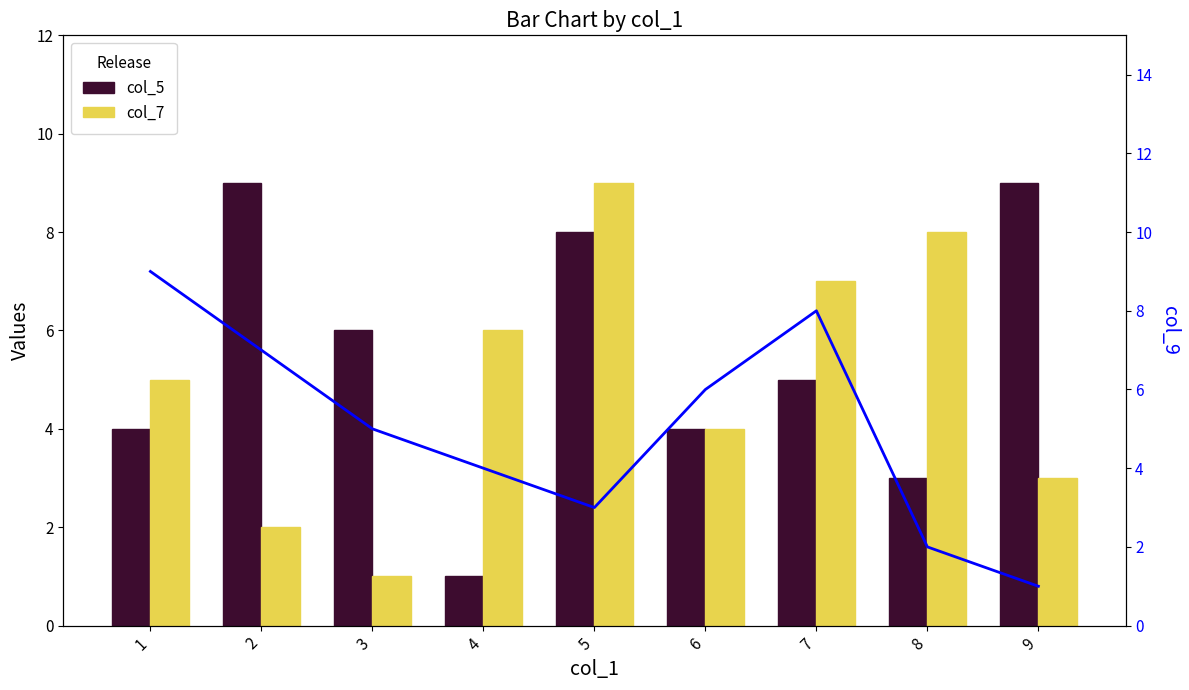

List the labels in order of col_9 value, smallest first.

9, 8, 5, 4, 3, 6, 2, 7, 1